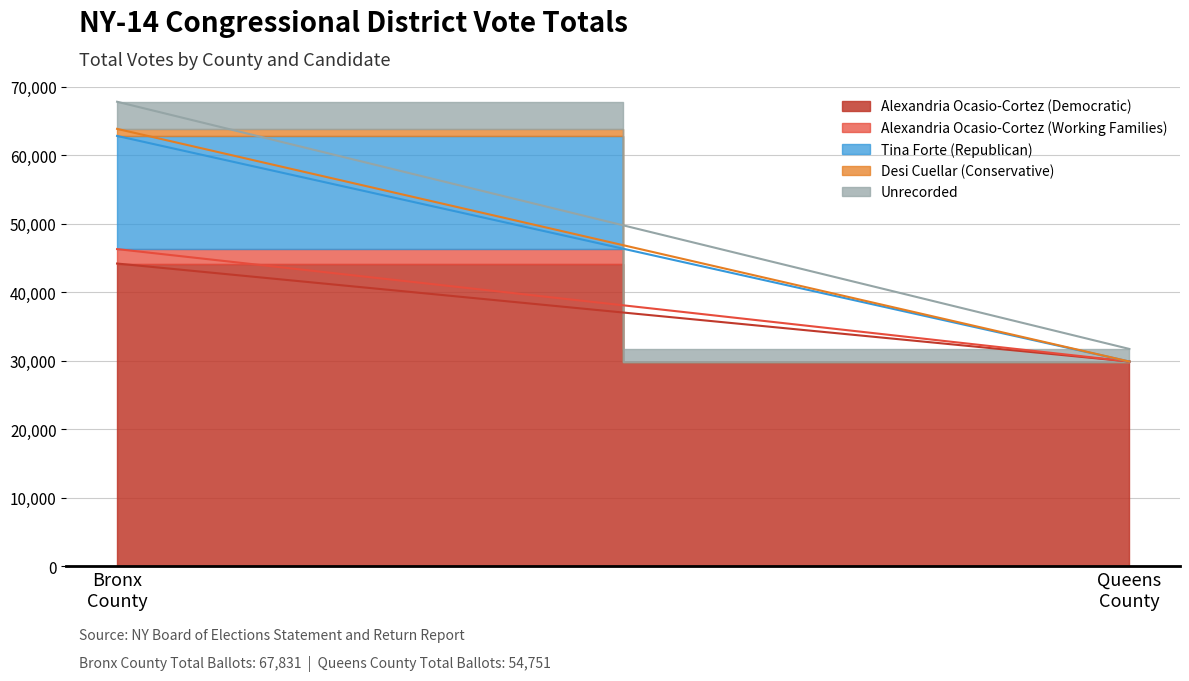

How many data points in Unrecorded are above 1836?

1